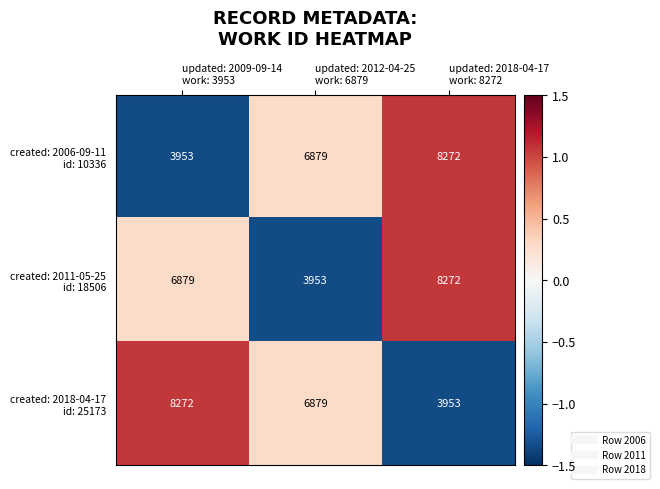

What is the total value across all series at updated: 2018-04-17
work: 8272?

20497